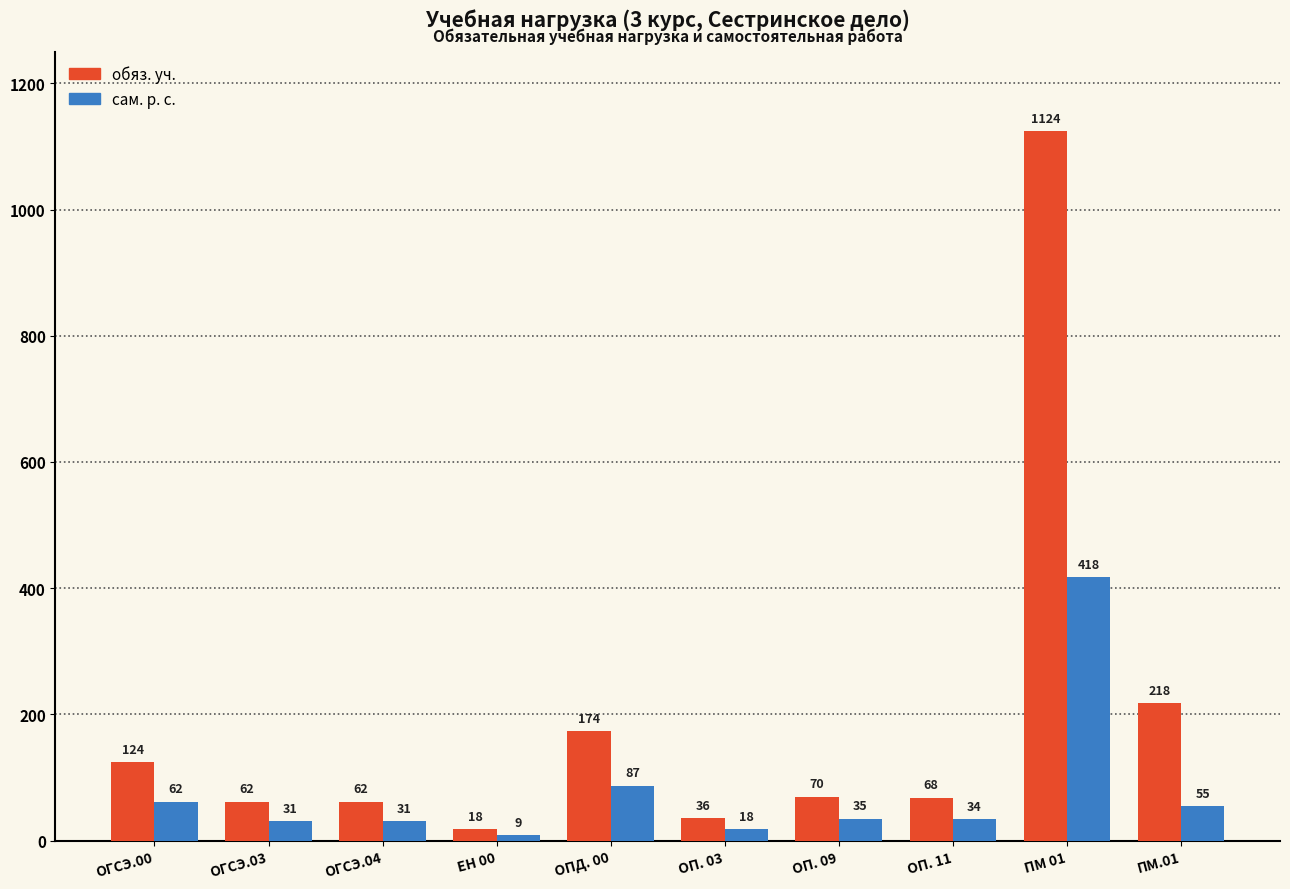

What is the difference between the maximum and minimum values in the сам. р. с. series?

409